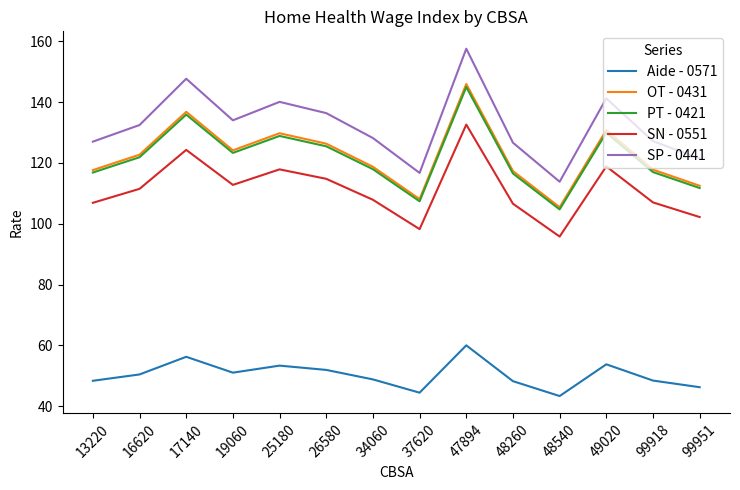

What is the minimum value shown in the chart?

43.4